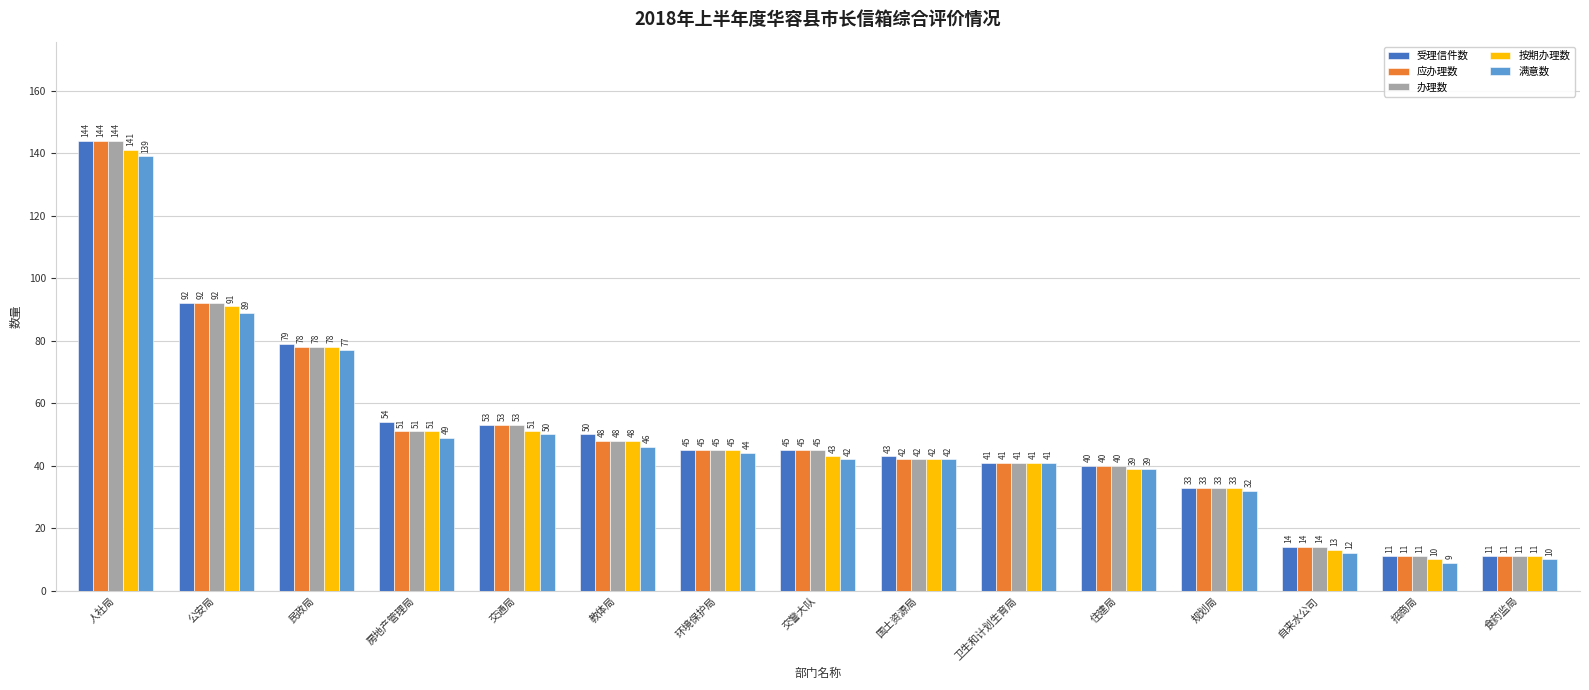

What is the maximum value for 办理数?

144